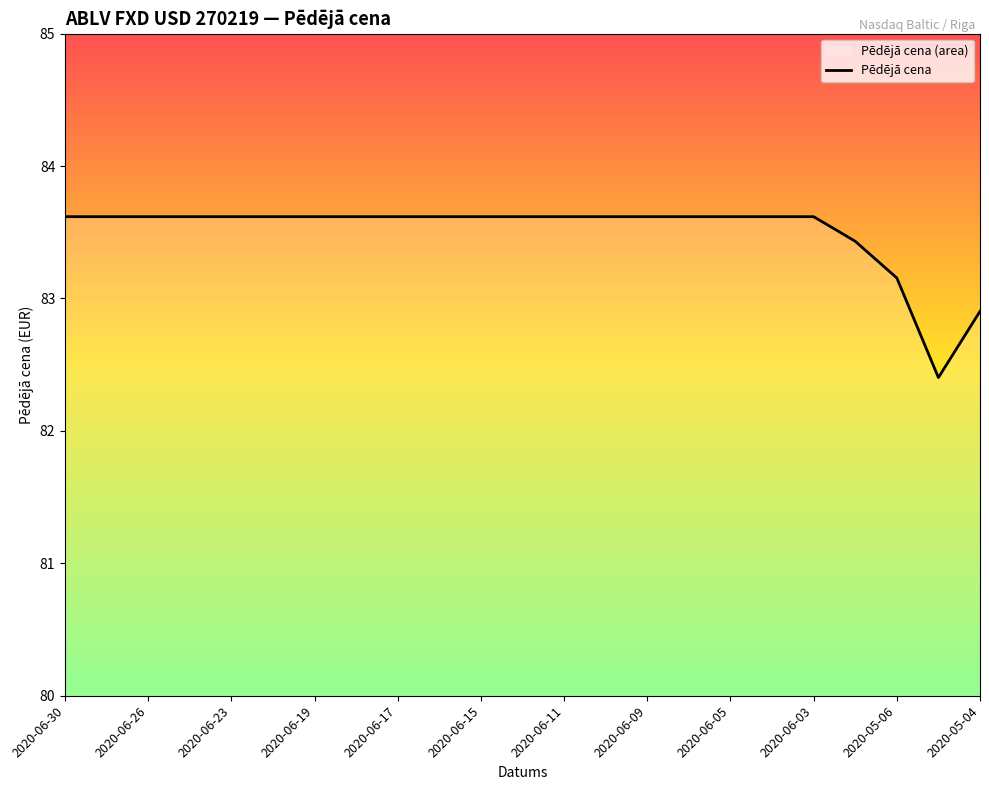

How many data points are less than 83?

2